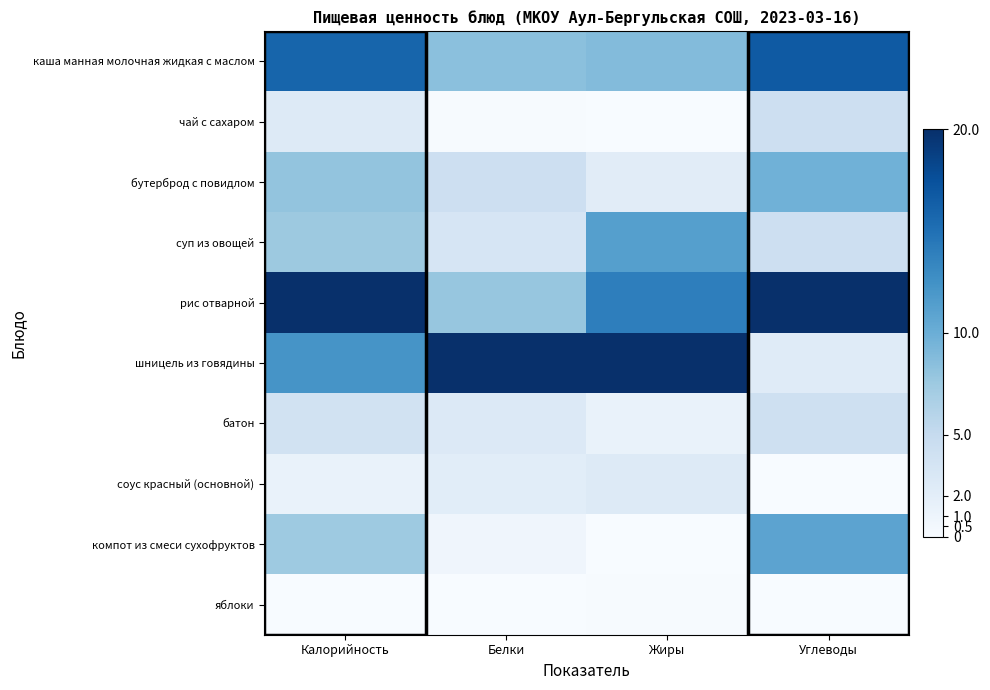

At which category is the sum across all series the highest?

Калорийность